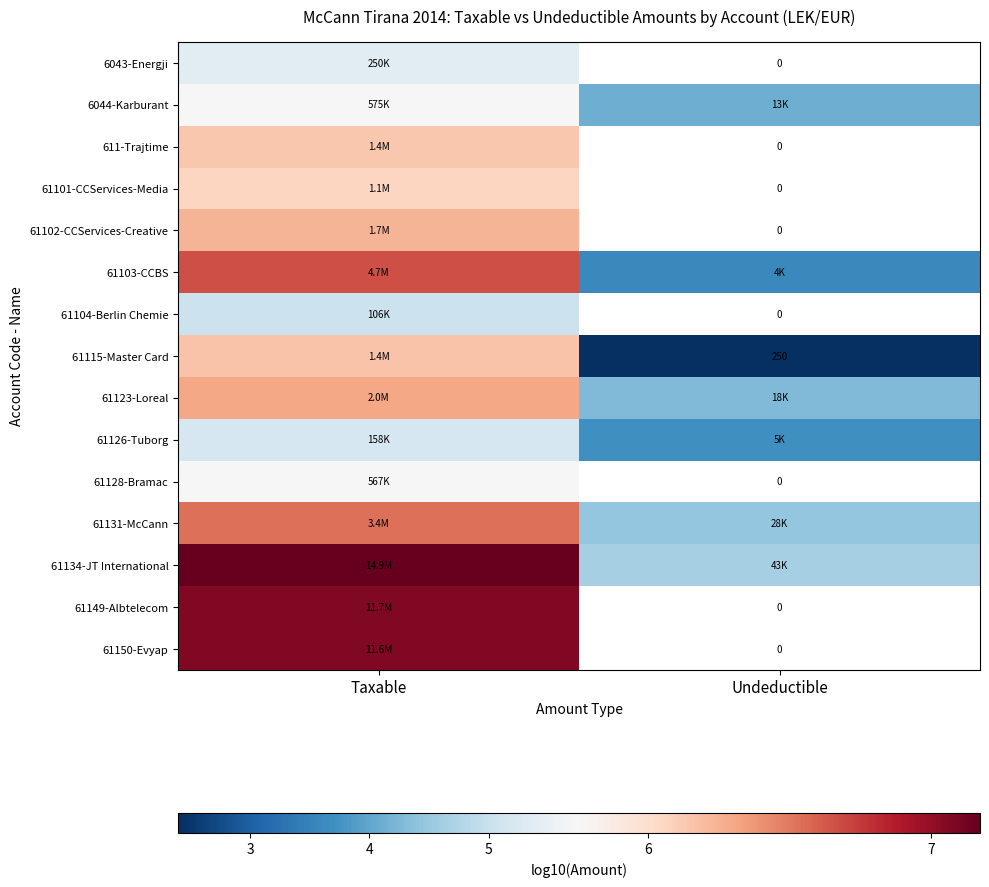

Rank the series at Taxable from lowest to highest value.

61104-Berlin Chemie, 61126-Tuborg, 6043-Energji, 61128-Bramac, 6044-Karburant, 61101-CCServices-Media, 611-Trajtime, 61115-Master Card, 61102-CCServices-Creative, 61123-Loreal, 61131-McCann, 61103-CCBS, 61150-Evyap, 61149-Albtelecom, 61134-JT International